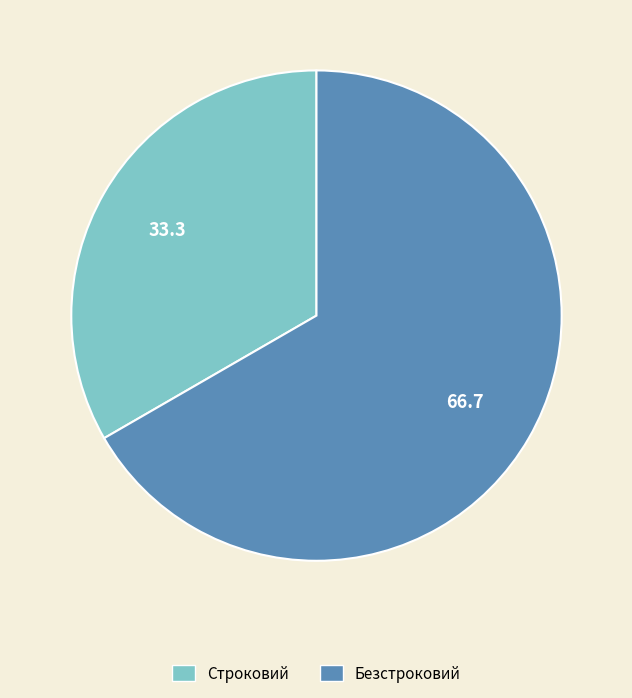

Is the sum of Строковий and Безстроковий greater than half?

Yes